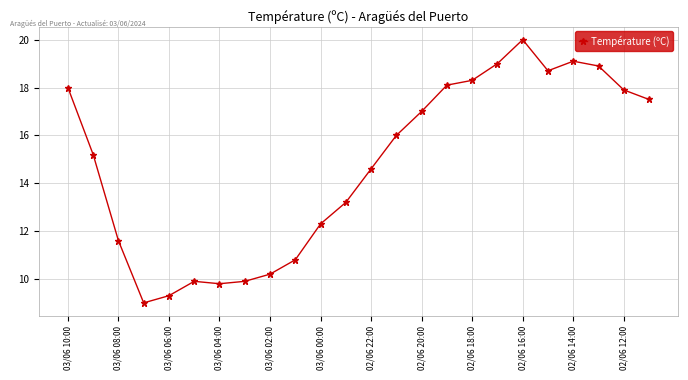

What is the minimum value shown in the chart?

9.0